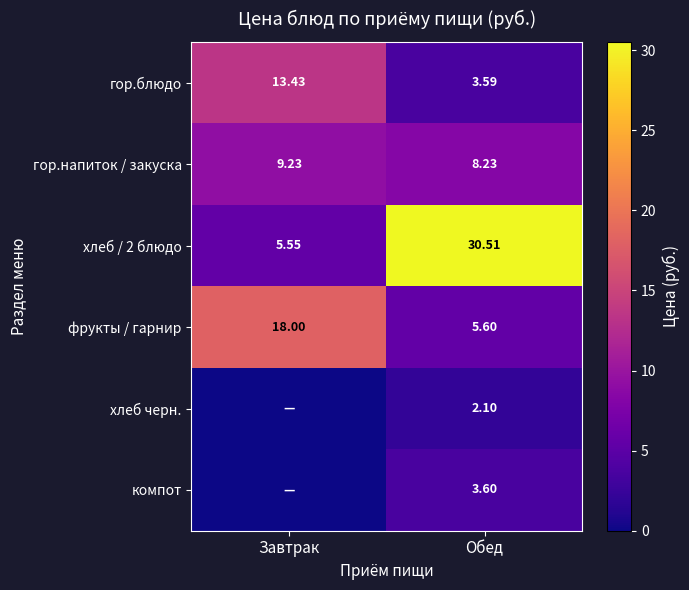

How many categories are shown in the chart?

2